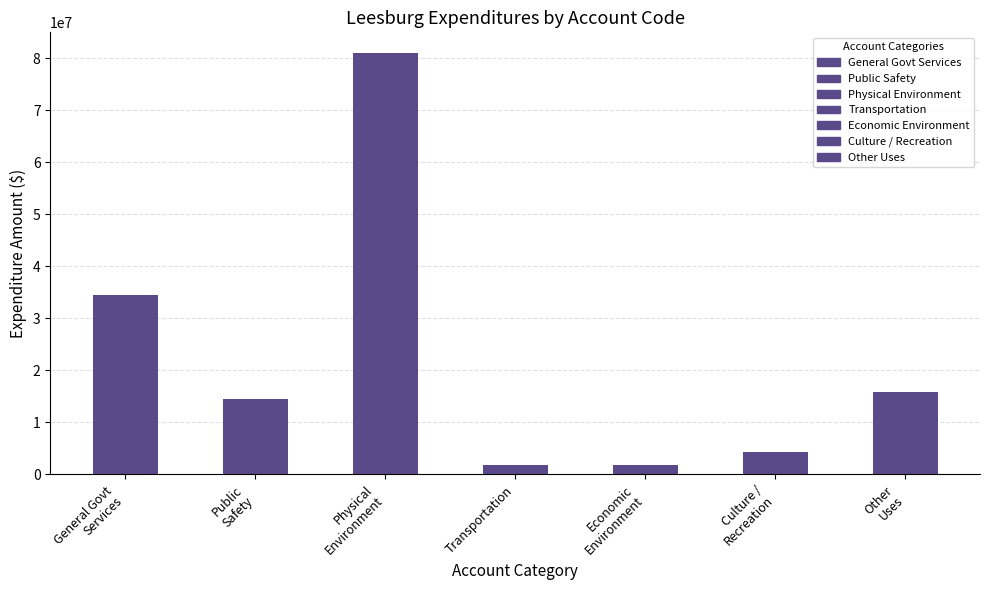

What position from the right is Other
Uses?

1